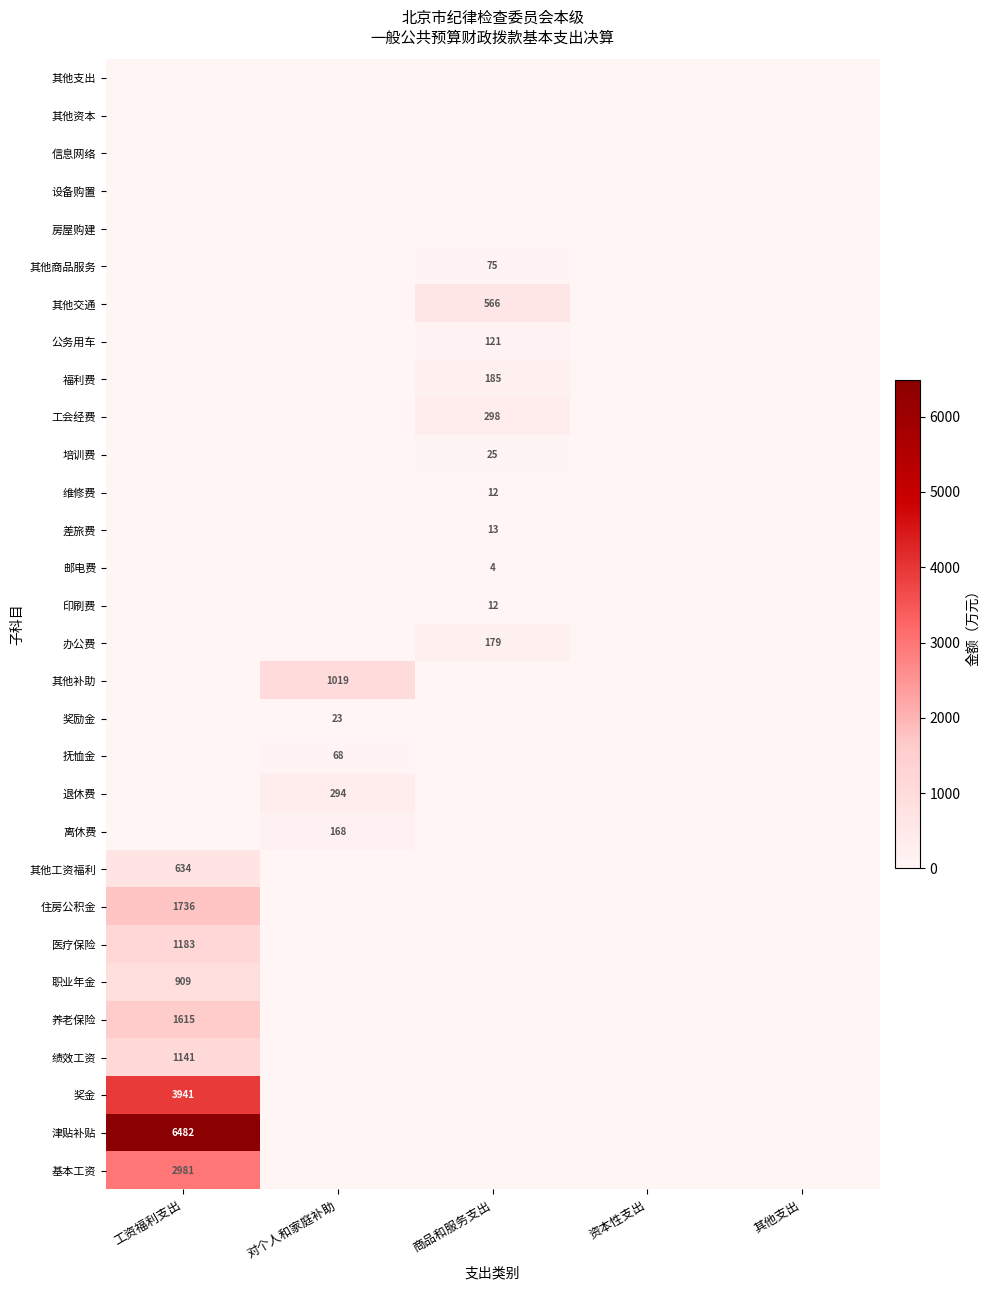

Is it true that 公务用车 equals 121 at 商品和服务支出?

True